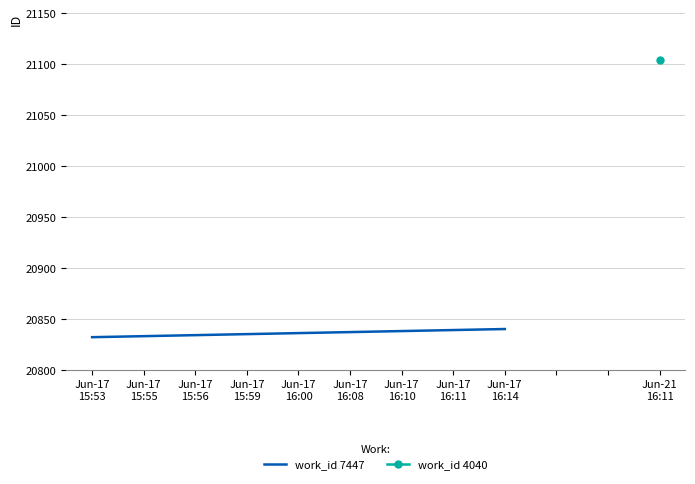

Count the values in the range 20834 to 20838.

5